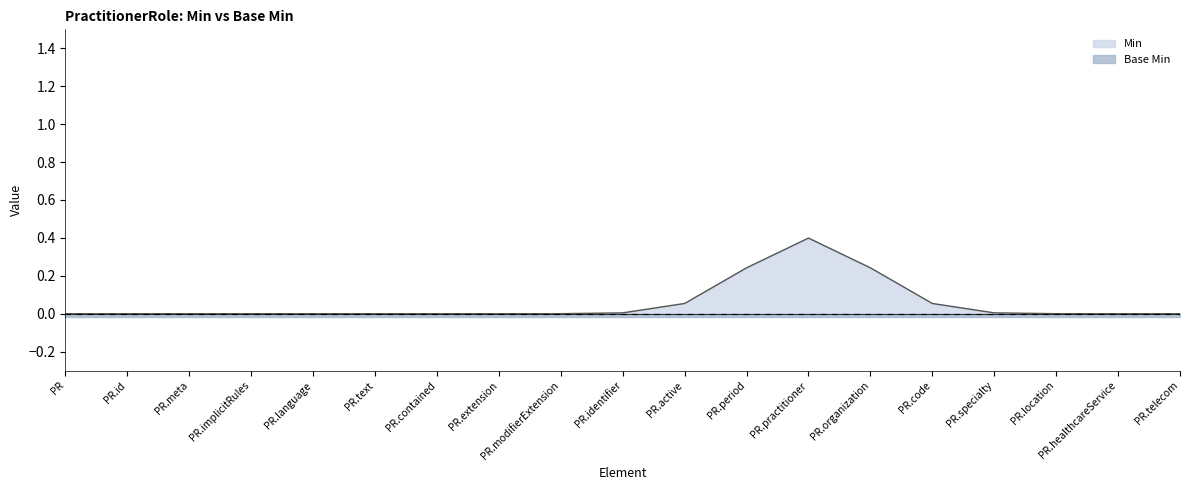

Reading left to right, what are all the values shown in this chart?

Min line: 0.0	0.0	0.0	0.0	0.0	0.0	0.0	0.0	0.0	0.0	0.1	0.2	0.4	0.2	0.1	0.0	0.0	0.0	0.0
Base Min line: 0.0	0.0	0.0	0.0	0.0	0.0	0.0	0.0	0.0	0.0	0.0	0.0	0.0	0.0	0.0	0.0	0.0	0.0	0.0